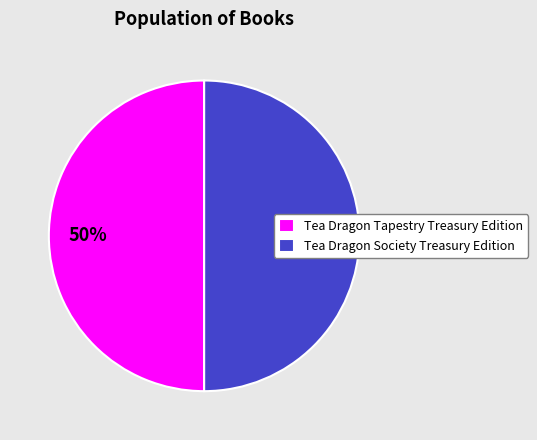

Is it true that Tea Dragon Tapestry Treasury Edition is 50% of the pie?

True